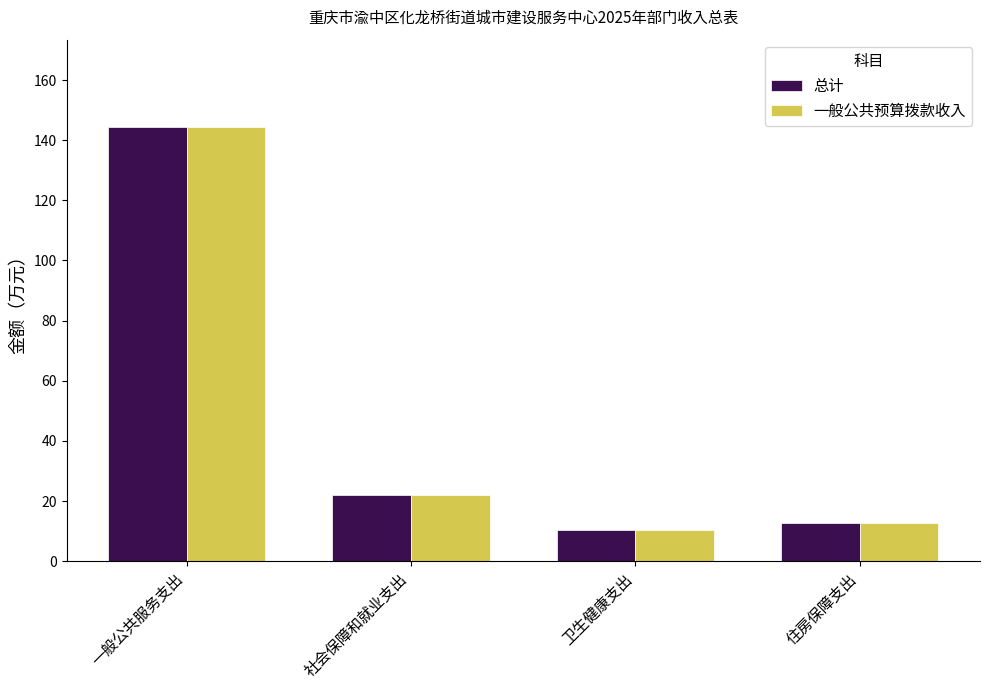

Which category has the highest value in the 一般公共预算拨款收入 series?

一般公共服务支出